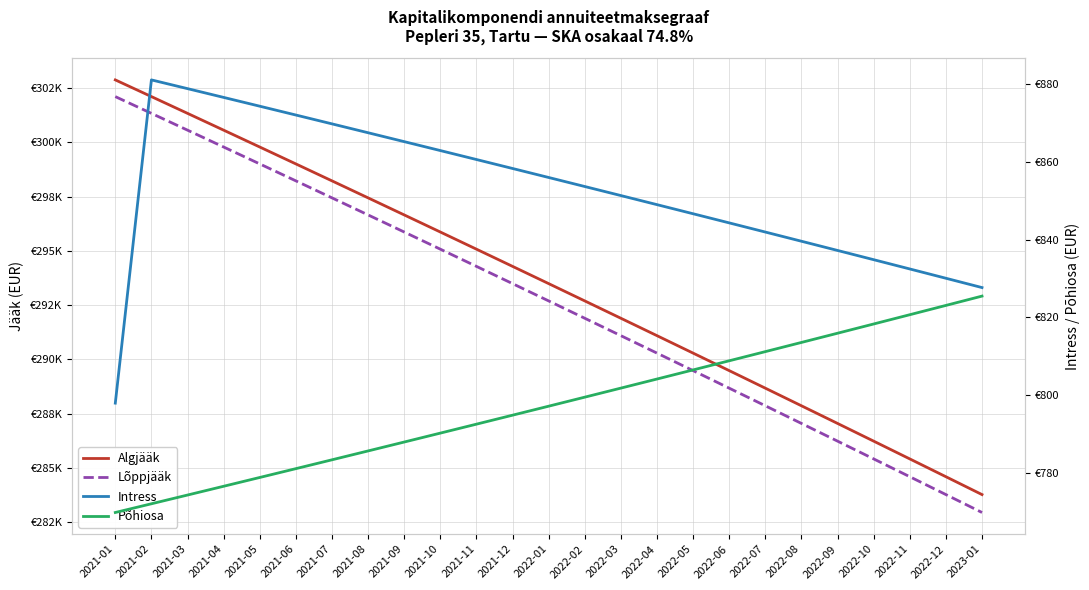

Reading left to right, list all the values displayed in this chart.

Algjääk: 2021-01=302874.2	2021-02=302104.4	2021-03=301332.5	2021-04=300558.2	2021-05=299781.7	2021-06=299003.0	2021-07=298222.0	2021-08=297438.7	2021-09=296653.1	2021-10=295865.2	2021-11=295075.0	2021-12=294282.5	2022-01=293487.8	2022-02=292690.6	2022-03=291891.2	2022-04=291089.4	2022-05=290285.3	2022-06=289478.9	2022-07=288670.1	2022-08=287858.9	2022-09=287045.4	2022-10=286229.5	2022-11=285411.2	2022-12=284590.6	2023-01=283767.5
Lõppjääk: 2021-01=302104.4	2021-02=301332.5	2021-03=300558.2	2021-04=299781.7	2021-05=299003.0	2021-06=298222.0	2021-07=297438.7	2021-08=296653.1	2021-09=295865.2	2021-10=295075.0	2021-11=294282.5	2021-12=293487.8	2022-01=292690.6	2022-02=291891.2	2022-03=291089.4	2022-04=290285.3	2022-05=289478.9	2022-06=288670.1	2022-07=287858.9	2022-08=287045.4	2022-09=286229.5	2022-10=285411.2	2022-11=284590.6	2022-12=283767.5	2023-01=282942.0
Intress: 2021-01=797.9	2021-02=881.1	2021-03=878.9	2021-04=876.6	2021-05=874.4	2021-06=872.1	2021-07=869.8	2021-08=867.5	2021-09=865.2	2021-10=862.9	2021-11=860.6	2021-12=858.3	2022-01=856.0	2022-02=853.7	2022-03=851.3	2022-04=849.0	2022-05=846.7	2022-06=844.3	2022-07=842.0	2022-08=839.6	2022-09=837.2	2022-10=834.8	2022-11=832.4	2022-12=830.1	2023-01=827.7
Põhiosa: 2021-01=769.7	2021-02=772.0	2021-03=774.2	2021-04=776.5	2021-05=778.8	2021-06=781.0	2021-07=783.3	2021-08=785.6	2021-09=787.9	2021-10=790.2	2021-11=792.5	2021-12=794.8	2022-01=797.1	2022-02=799.4	2022-03=801.8	2022-04=804.1	2022-05=806.4	2022-06=808.8	2022-07=811.2	2022-08=813.5	2022-09=815.9	2022-10=818.3	2022-11=820.7	2022-12=823.1	2023-01=825.5